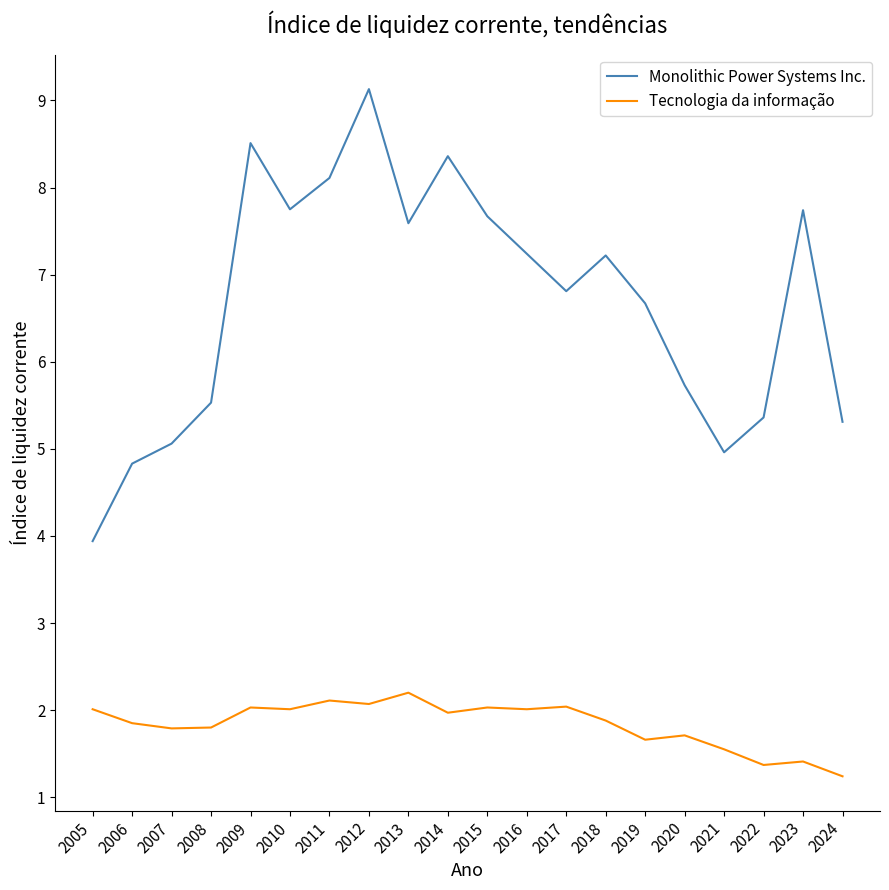

List the series in order of their overall mean, highest first.

Monolithic Power Systems Inc., Tecnologia da informação